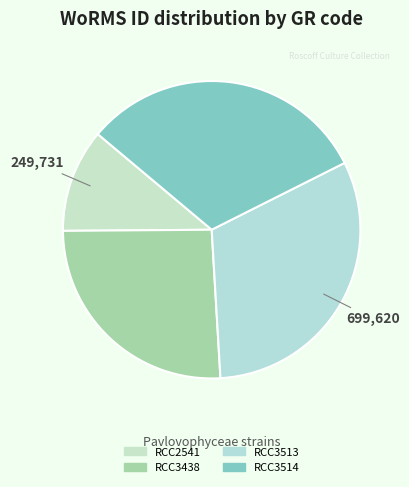

What percentage do RCC3438 and RCC2541 together represent?

37.1%